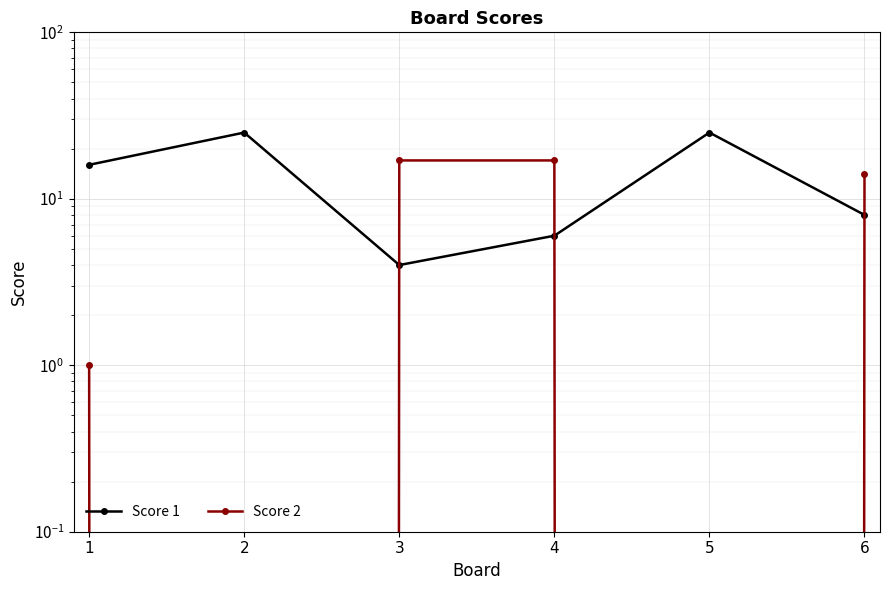

Is the value of Score 1 at 4 greater than the value of Score 2 at 2?

Yes